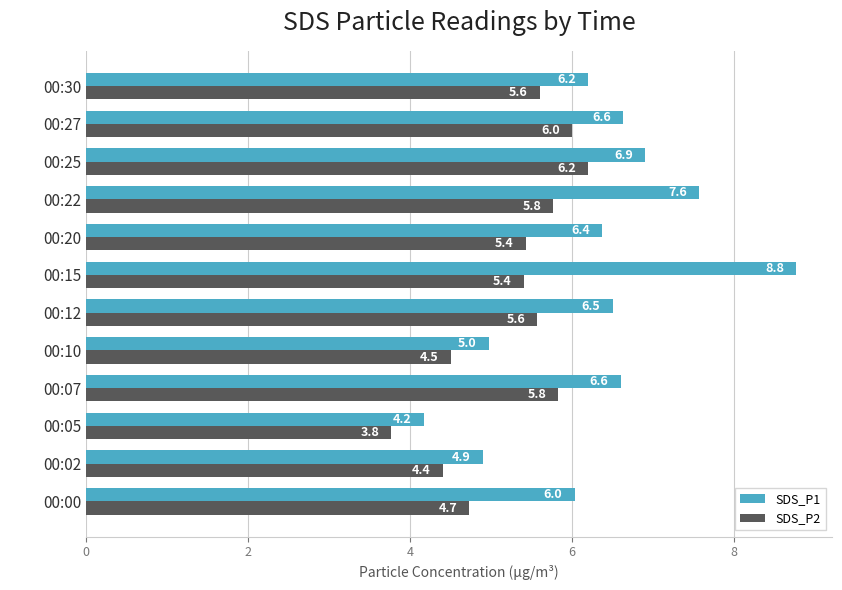

What is the highest value of the SDS_P2 series?

6.2